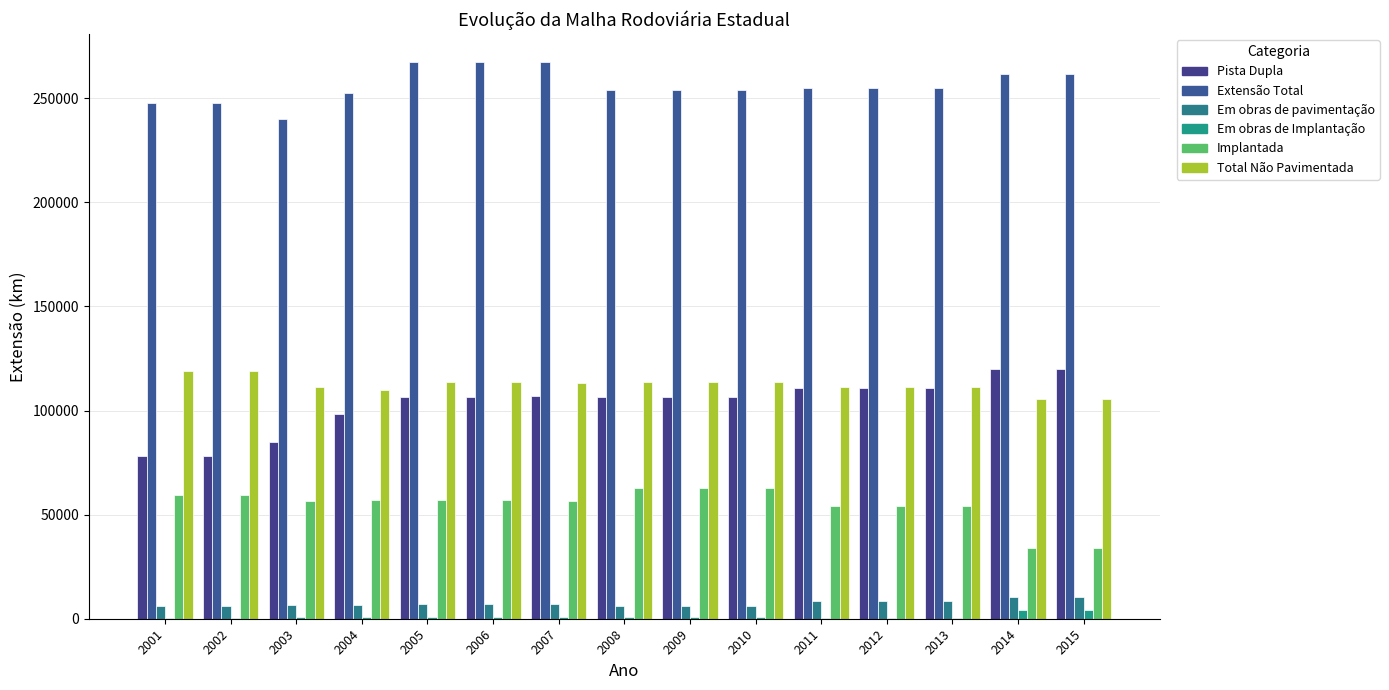

Reading left to right, list all the values displayed in this chart.

Pista Dupla: 78132.7	78132.7	84952.2	98376.5	106444.6	106444.6	106827.0	106547.9	106547.9	106547.9	110841.8	110841.8	110841.8	119691.0	119747.0
Extensão Total: 247774.0	247774.0	239933.9	252449.5	267441.7	267441.7	267442.0	254136.6	254136.6	254136.6	255040.0	255040.0	255040.0	261506.8	261562.8
Em obras de pavimentação: 6208.7	6208.7	6627.1	6528.4	6963.5	6963.5	7242.9	6163.8	6163.8	6163.8	8479.3	8479.3	8479.3	10596.0	10596.0
Em obras de Implantação: 579.6	579.6	593.1	702.9	613.0	613.0	658.6	594.7	594.7	594.7	476.7	476.7	476.7	4171.2	4171.2
Implantada: 59185.6	59185.6	56710.4	57110.0	57078.7	57078.7	56410.1	62936.1	62936.1	62936.1	53930.3	53930.3	53930.3	34091.7	34091.7
Total Não Pavimentada: 119130.1	119130.1	111408.4	109963.4	113525.5	113525.5	113224.9	113450.6	113450.6	113450.6	111333.7	111333.7	111333.7	105600.6	105600.6